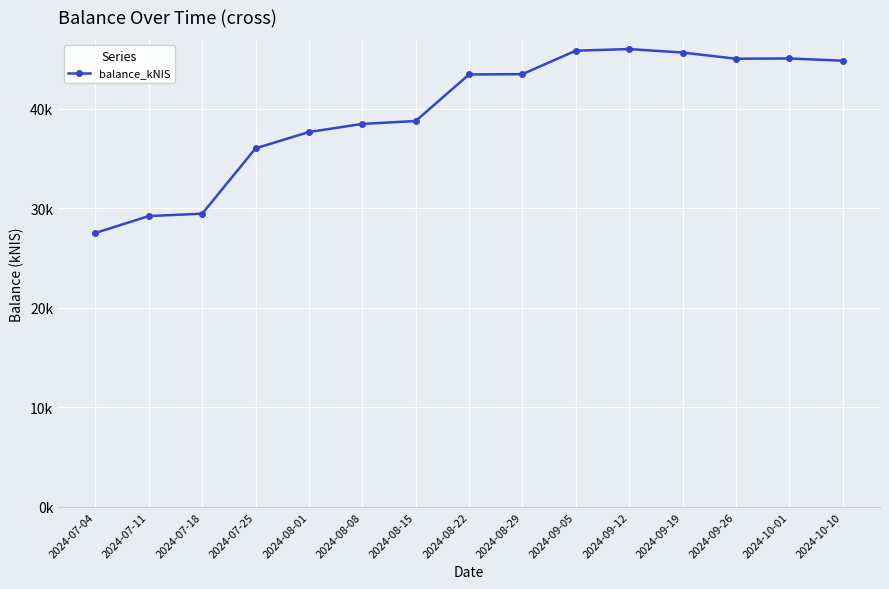

What is the difference between the values at 2024-09-19 and 2024-07-11?

16426.7